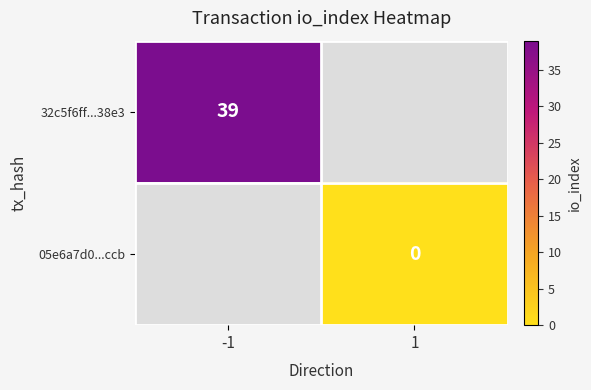

The 32c5f6ff...38e3 series shows 39 at -1. True or false?

True